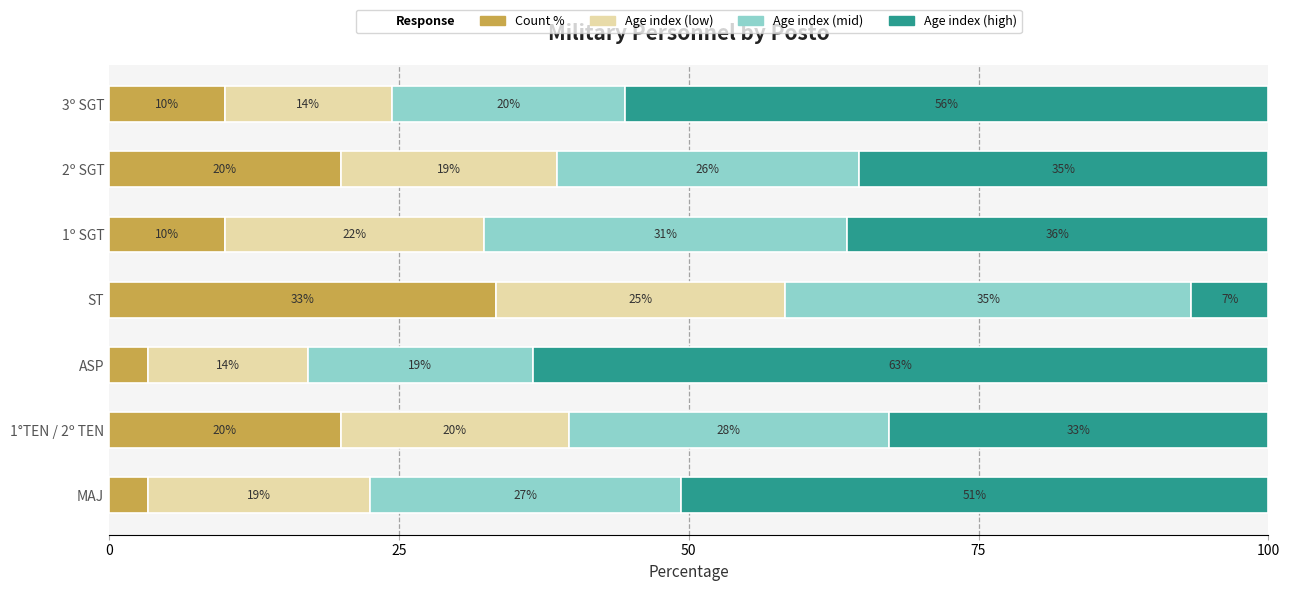

How many groups of bars are there?

7